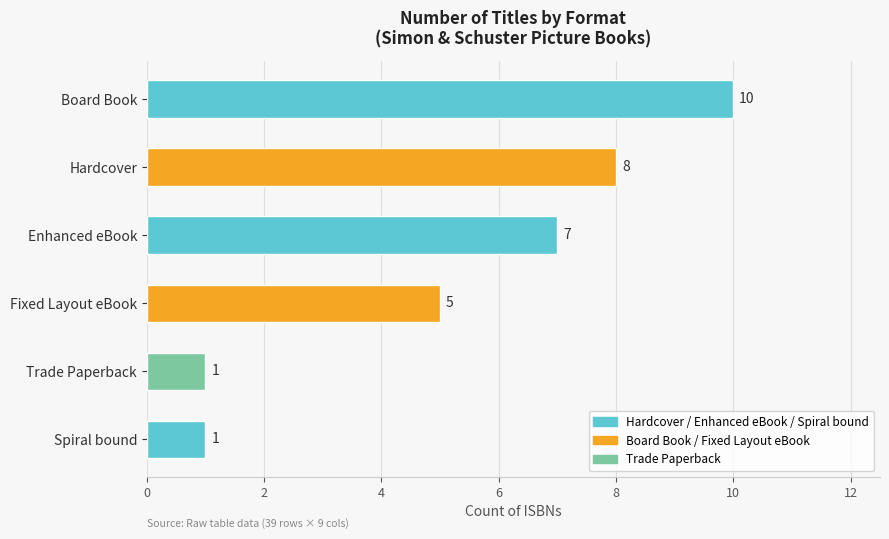

Reading top to bottom, extract all data points from this chart.

Board Book=10	Hardcover=8	Enhanced eBook=7	Fixed Layout eBook=5	Trade Paperback=1	Spiral bound=1